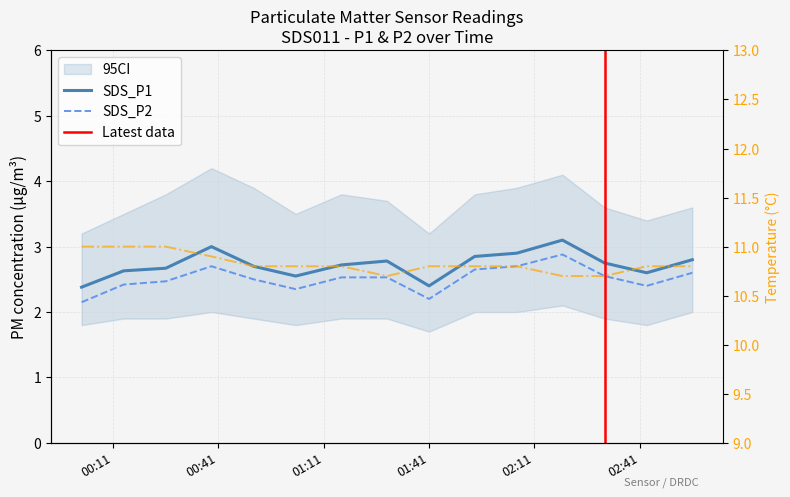

What is the value of the SDS_P1 point at the 3rd from the left?

2.7